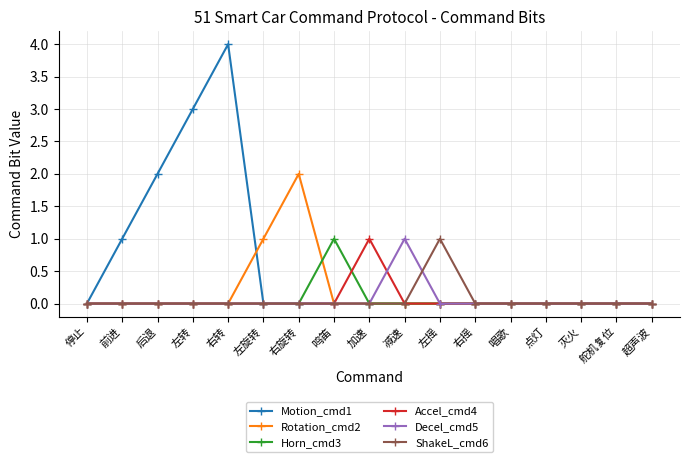

What is the label of the 11th point from the right?

右旋转